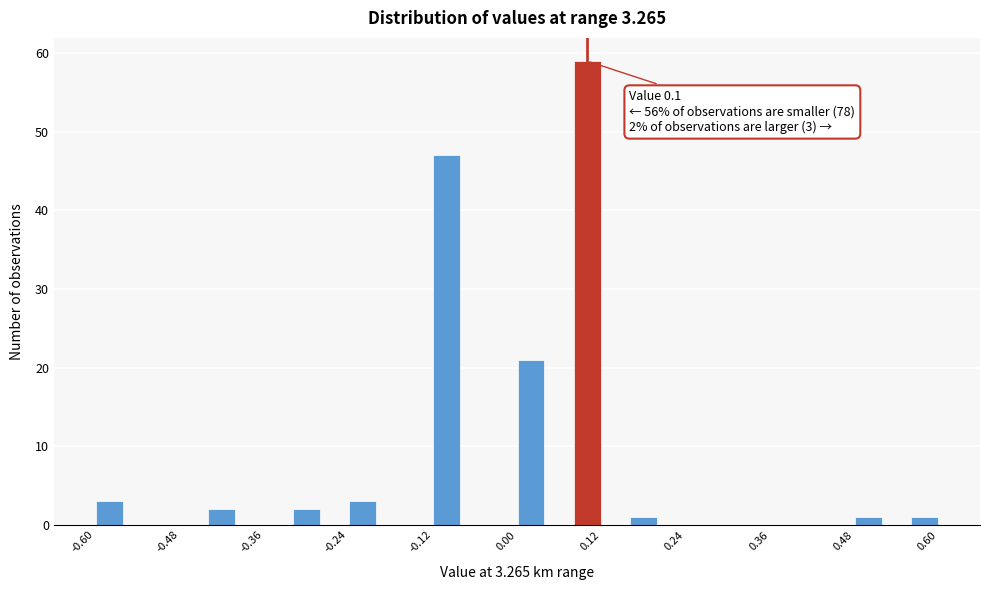

Around what value on the x-axis is the tallest bar? Give the approximate position of its centre, as read against the axis.

0.10